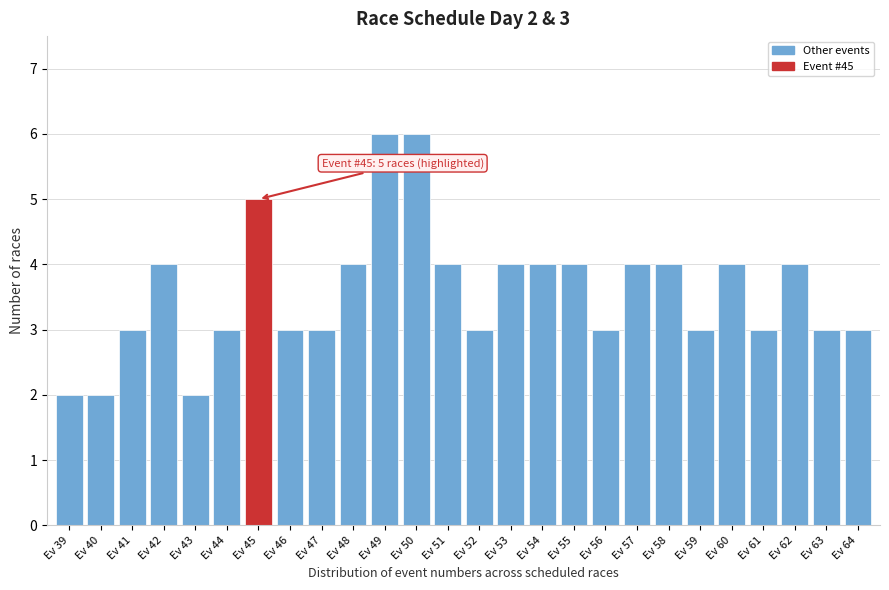

Reading left to right, extract all data points from this chart.

Ev 39=2	Ev 40=2	Ev 41=3	Ev 42=4	Ev 43=2	Ev 44=3	Ev 45=5	Ev 46=3	Ev 47=3	Ev 48=4	Ev 49=6	Ev 50=6	Ev 51=4	Ev 52=3	Ev 53=4	Ev 54=4	Ev 55=4	Ev 56=3	Ev 57=4	Ev 58=4	Ev 59=3	Ev 60=4	Ev 61=3	Ev 62=4	Ev 63=3	Ev 64=3